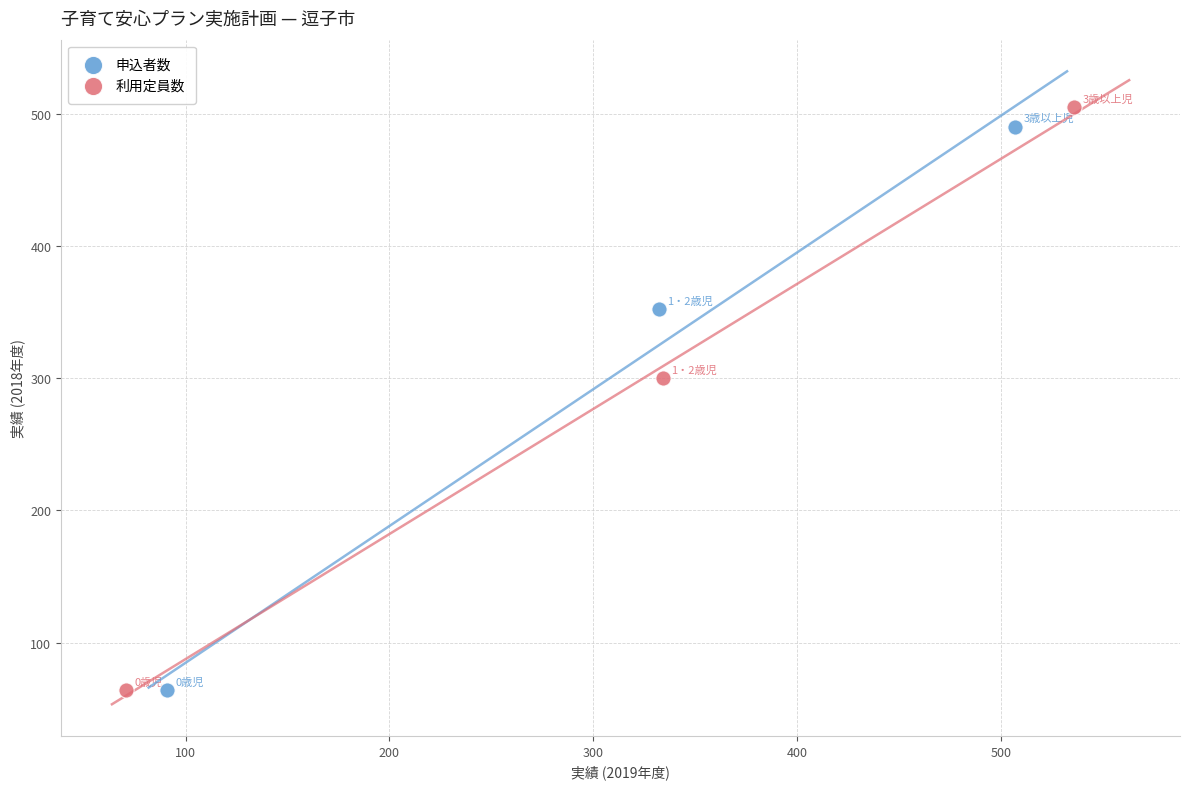

Which series has the widest spread of Y values?

利用定員数